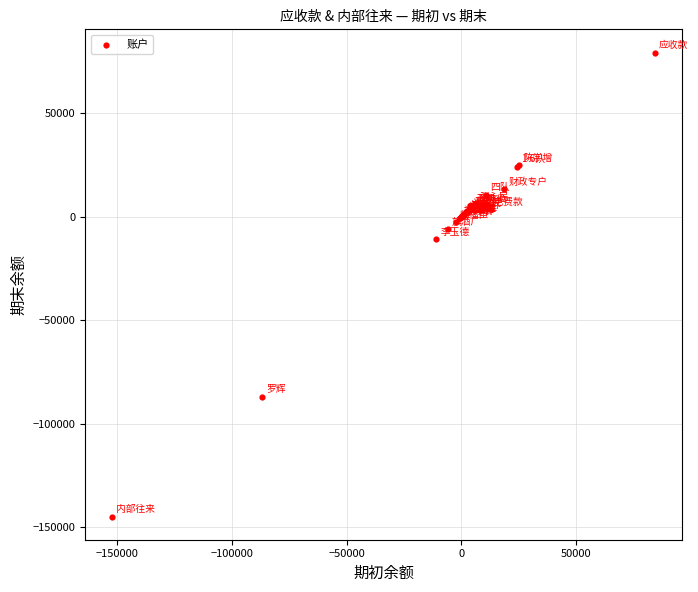

What Y value in the scatter plot is closest to -32811?

-11030.5